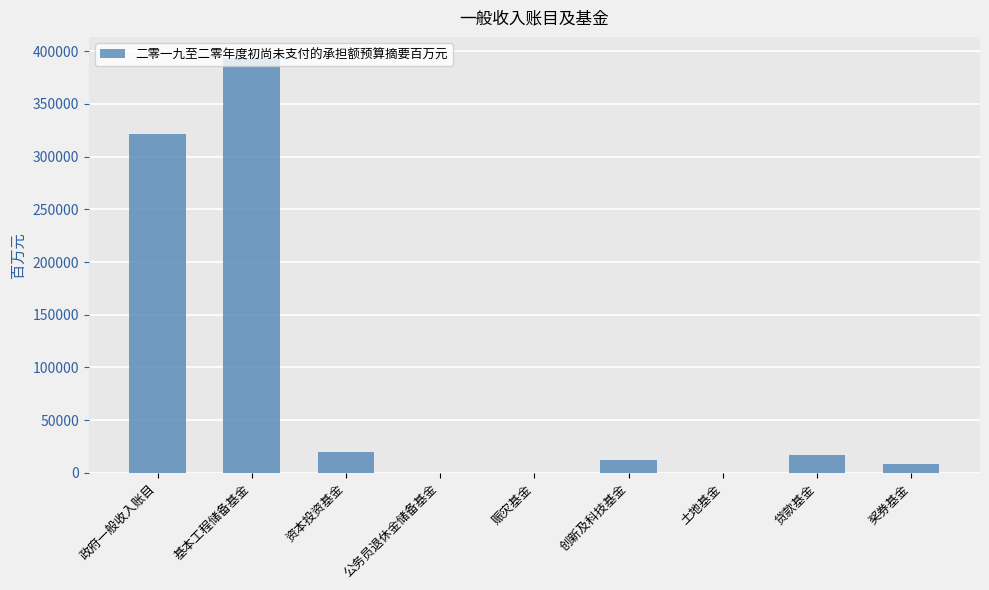

Are the bars grouped side by side (vs. stacked)?

No